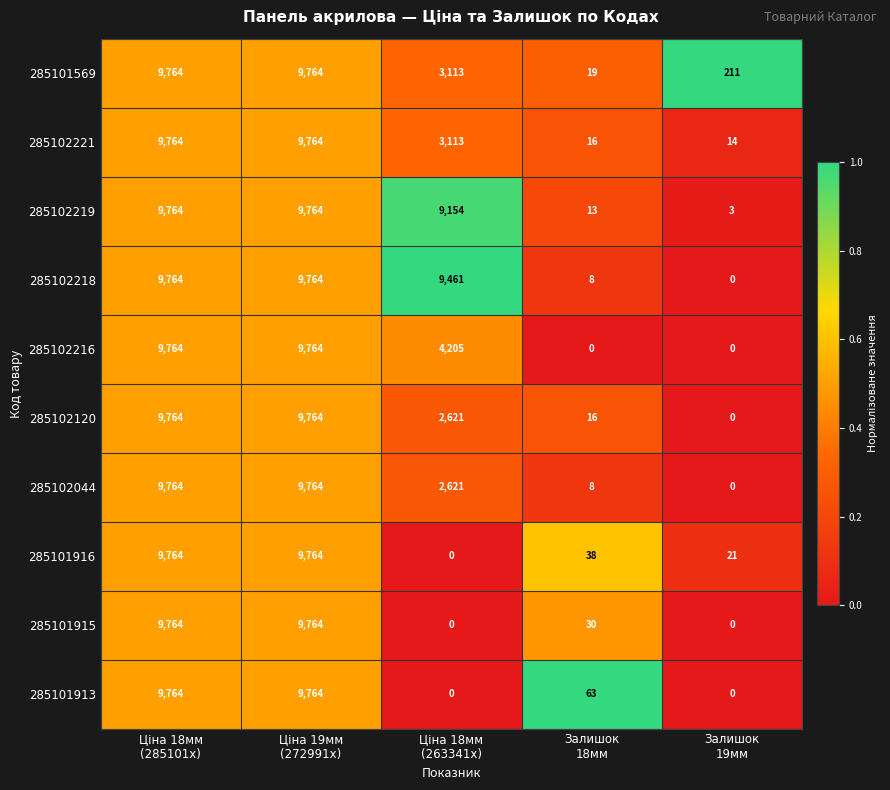

What is the maximum value shown in the chart?

9764